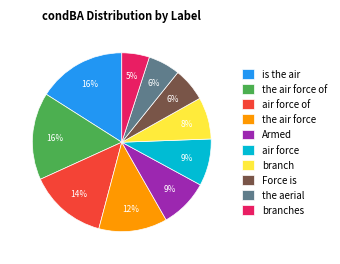

How many slices are in this pie chart?

10